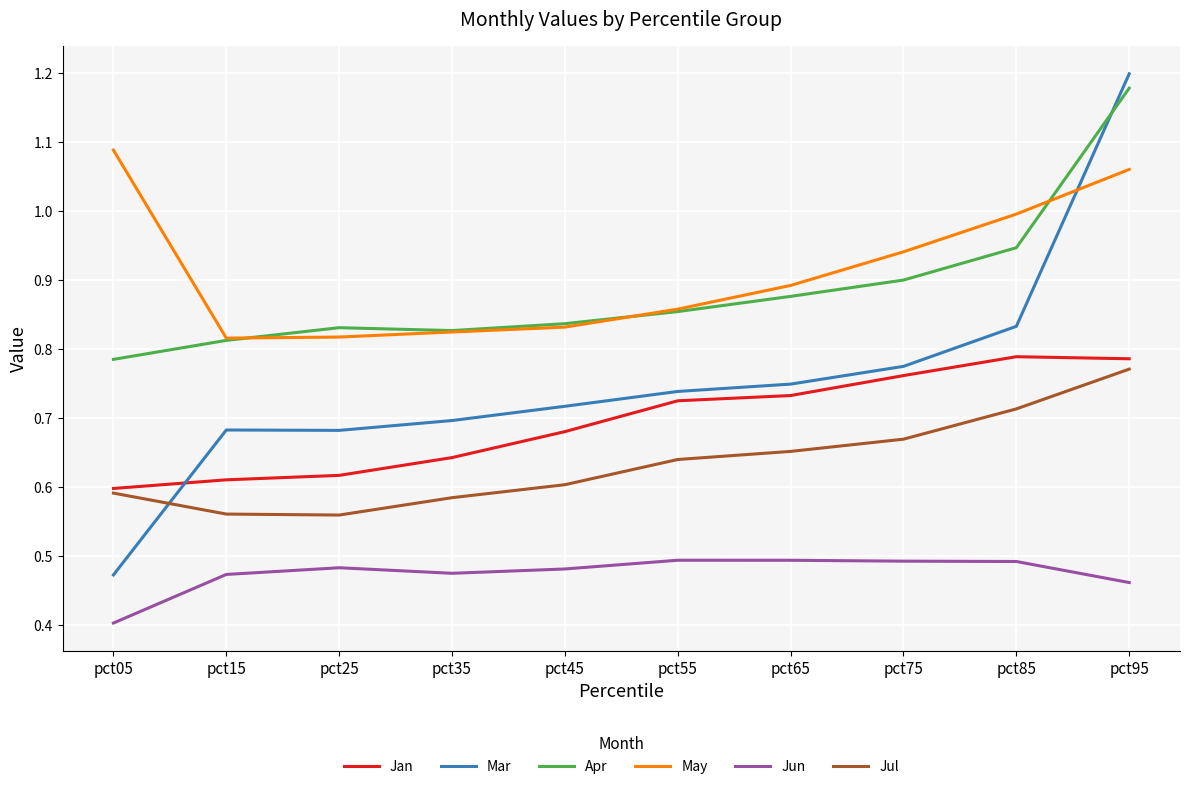

True or false: Jun and May intersect in this chart.

False